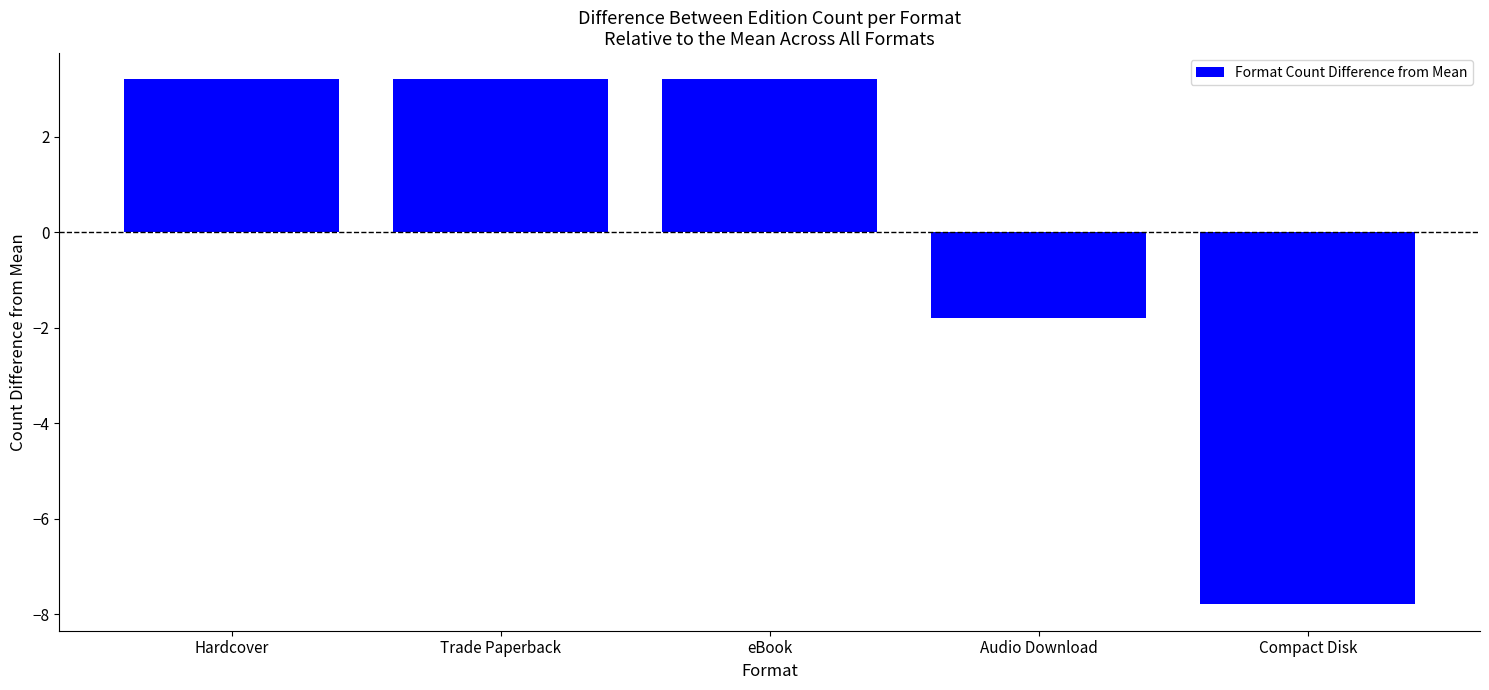

Which category has the lowest value across all series?

Compact Disk